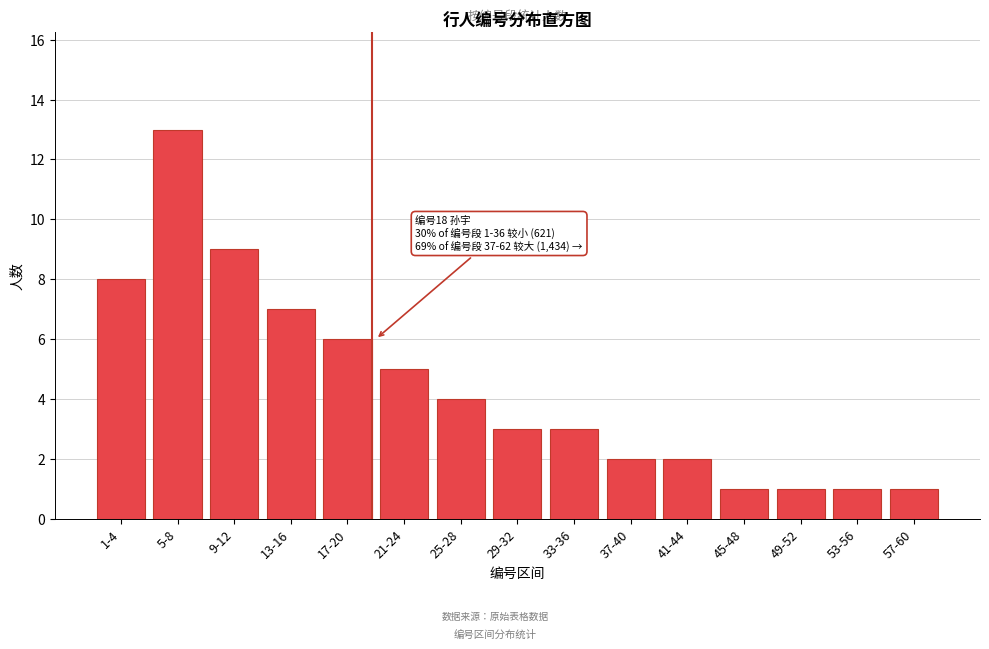

Reading left to right, what are all the values shown in this chart?

1-4=8	5-8=13	9-12=9	13-16=7	17-20=6	21-24=5	25-28=4	29-32=3	33-36=3	37-40=2	41-44=2	45-48=1	49-52=1	53-56=1	57-60=1